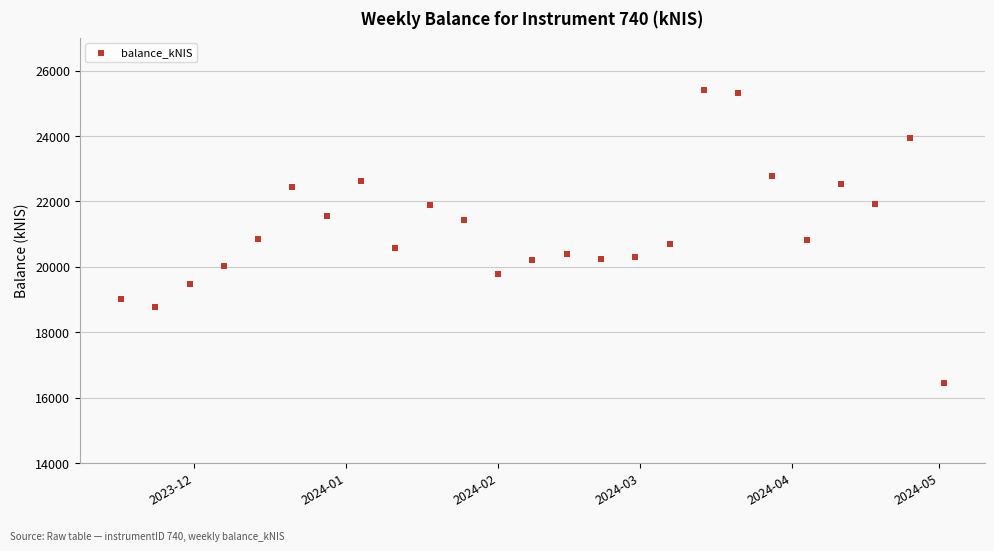

What is the range of X values (max minus min)?

168.0